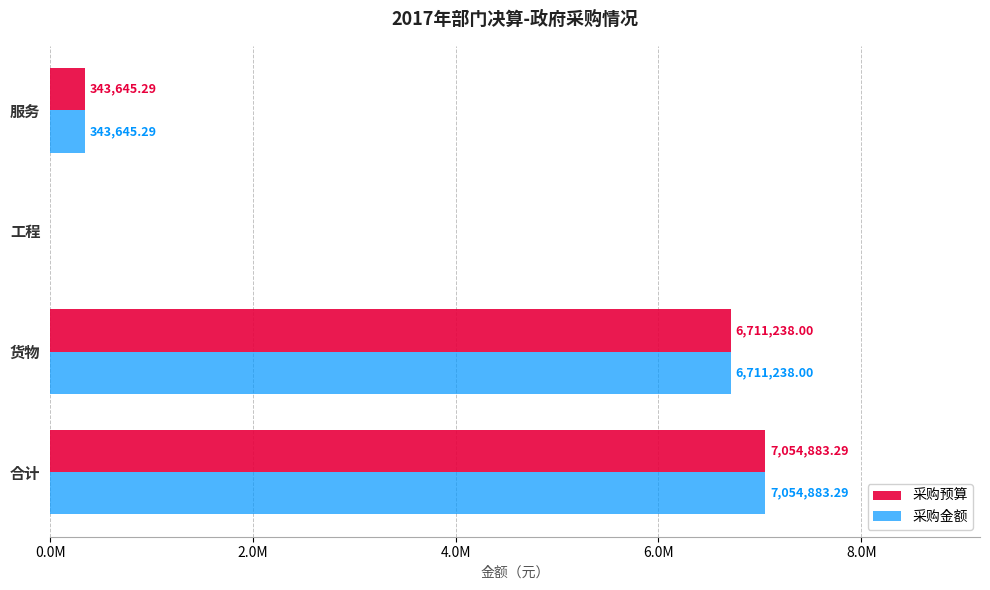

Which category has the highest value in the 采购预算 series?

合计